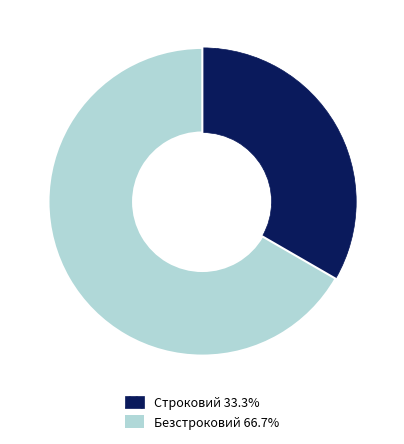

Do Безстроковий and Строковий together represent more than half of the pie?

Yes